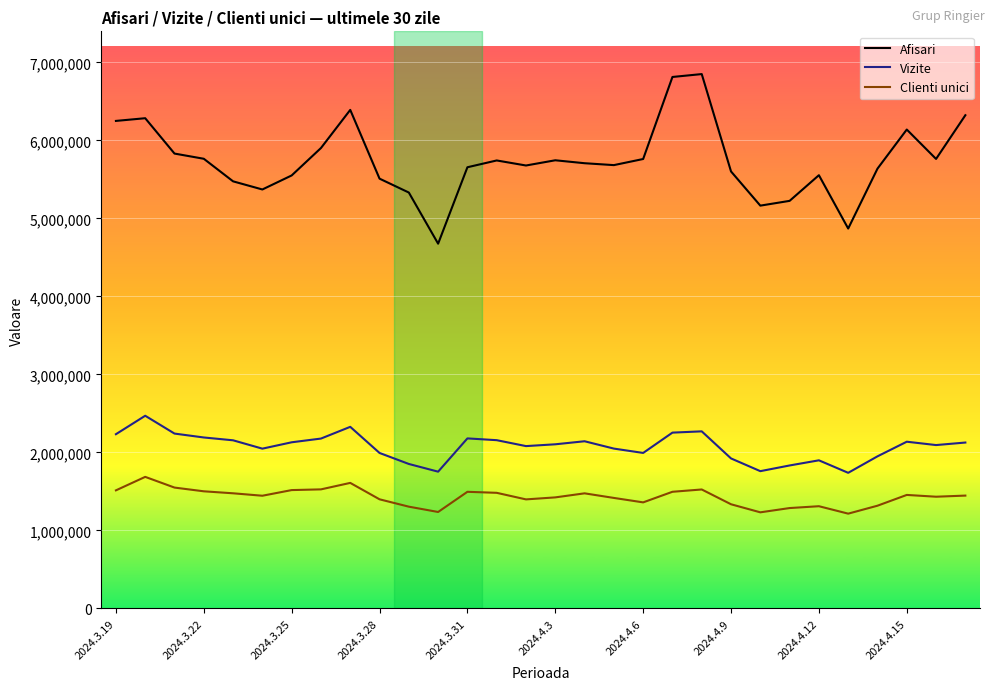

In Vizite, how many points are higher than both neighbors (excluding endpoints)?

7